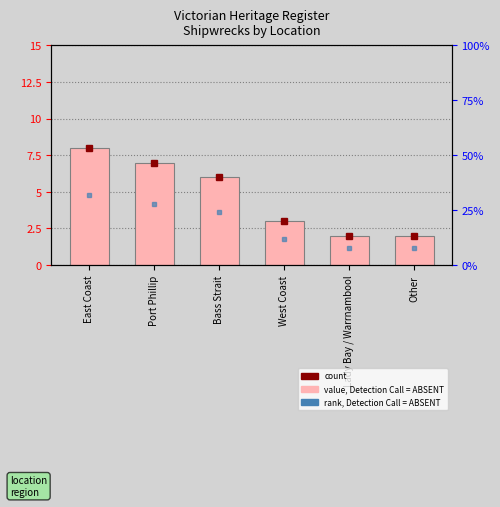

How many data points are above 6?

2